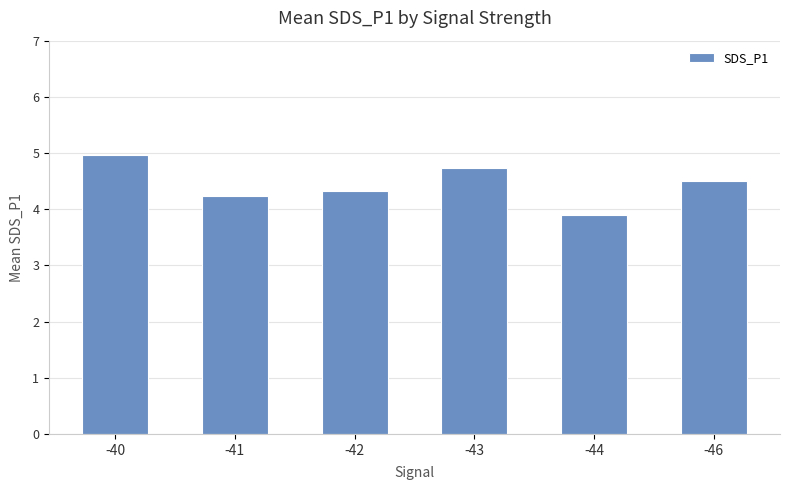

What is the sum of the values at -43 and -40?

9.7